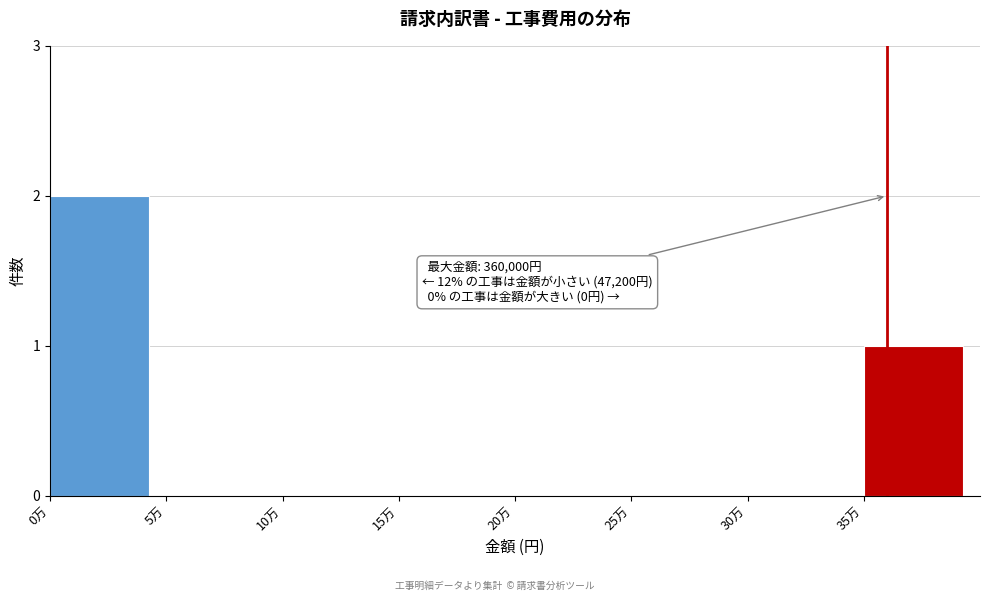

Reading left to right, extract all data points from this chart.

0万=2	5万=0	10万=0	15万=0	20万=0	25万=0	30万=0	35万=1